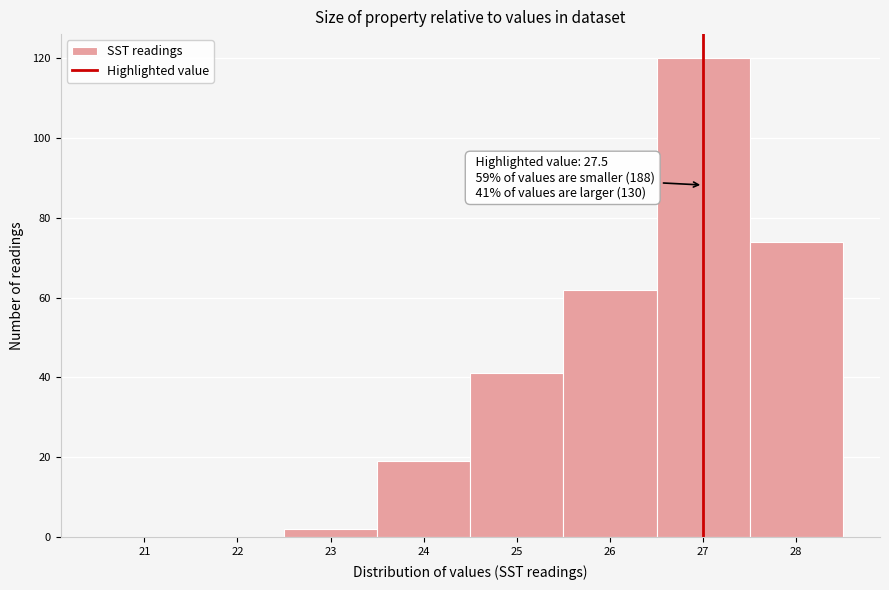

Reading right to left, transcribe all the data shown in this chart.

28=74	27=120	26=62	25=41	24=19	23=2	22=0	21=0